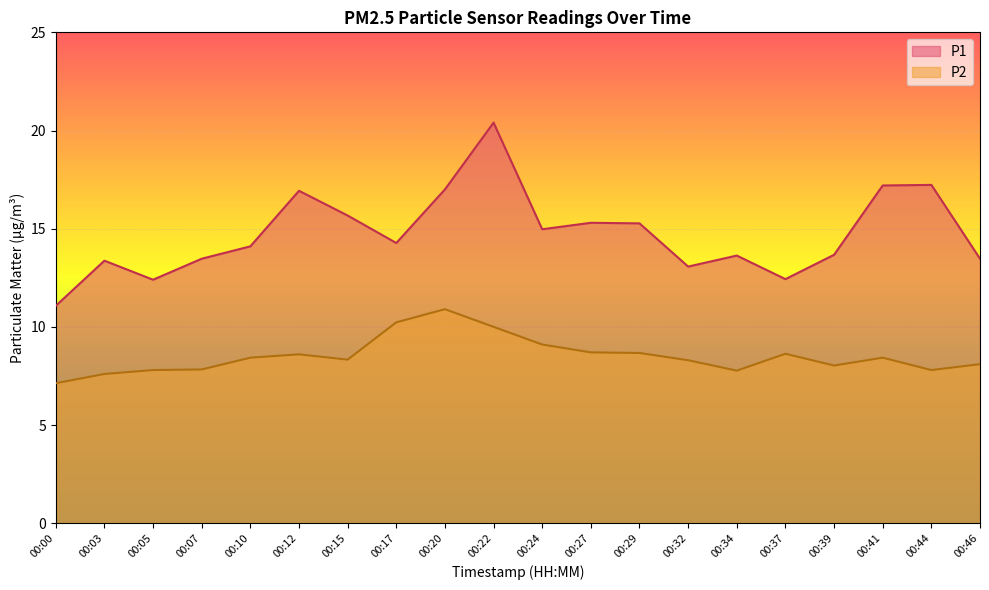

What is the total value across all series at 00:37?

21.1